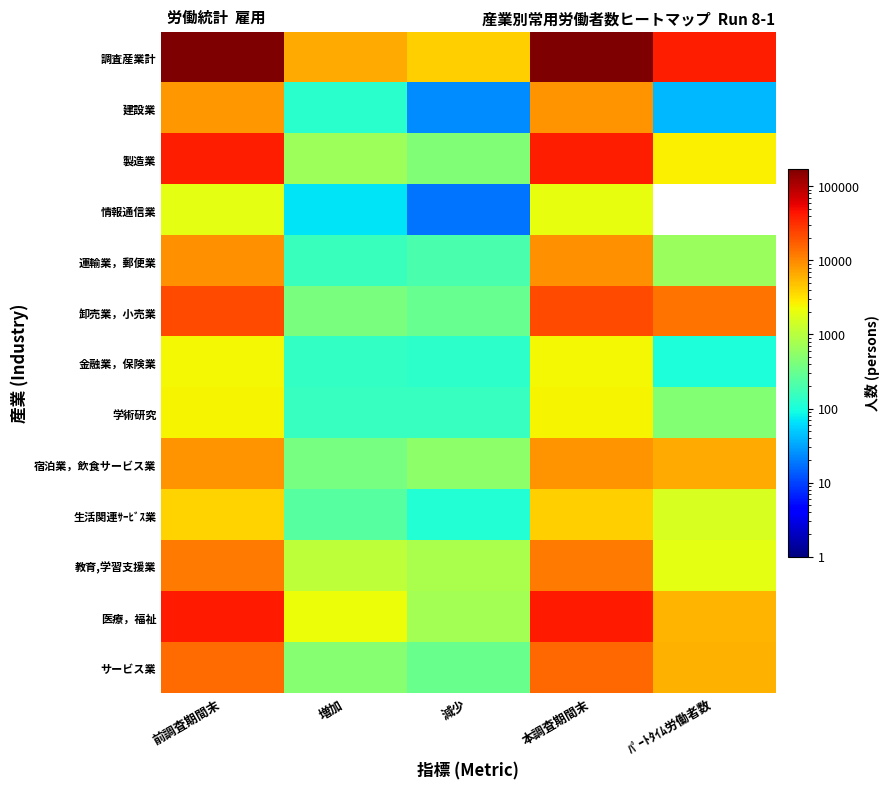

Reading right to left, extract all data points from this chart.

調査産業計: ﾊﾟｰﾄﾀｲﾑ労働者数=39281	本調査期間末=171755	減少=4041	増加=6500	前調査期間末=169296
建設業: ﾊﾟｰﾄﾀｲﾑ労働者数=40	本調査期間末=8494	減少=24	増加=127	前調査期間末=8391
製造業: ﾊﾟｰﾄﾀｲﾑ労働者数=2714	本調査期間末=38632	減少=435	増加=688	前調査期間末=38379
情報通信業: ﾊﾟｰﾄﾀｲﾑ労働者数=0	本調査期間末=1962	減少=18	増加=68	前調査期間末=1912
運輸業，郵便業: ﾊﾟｰﾄﾀｲﾑ労働者数=659	本調査期間末=9155	減少=202	増加=157	前調査期間末=9200
卸売業，小売業: ﾊﾟｰﾄﾀｲﾑ労働者数=12913	本調査期間末=22120	減少=303	増加=400	前調査期間末=22023
金融業，保険業: ﾊﾟｰﾄﾀｲﾑ労働者数=105	本調査期間末=2406	減少=128	増加=144	前調査期間末=2390
学術研究: ﾊﾟｰﾄﾀｲﾑ労働者数=467	本調査期間末=2509	減少=149	増加=150	前調査期間末=2508
宿泊業，飲食サービス業: ﾊﾟｰﾄﾀｲﾑ労働者数=6430	本調査期間末=8640	減少=544	増加=391	前調査期間末=8793
生活関連ｻｰﾋﾞｽ業: ﾊﾟｰﾄﾀｲﾑ労働者数=1583	本調査期間末=4001	減少=111	増加=238	前調査期間末=3874
教育,学習支援業: ﾊﾟｰﾄﾀｲﾑ労働者数=1896	本調査期間末=12026	減少=826	増加=1113	前調査期間末=11739
医療，福祉: ﾊﾟｰﾄﾀｲﾑ労働者数=5715	本調査期間末=41602	減少=752	増加=2204	前調査期間末=40150
サービス業: ﾊﾟｰﾄﾀｲﾑ労働者数=5923	本調査期間末=14958	減少=323	増加=479	前調査期間末=14802